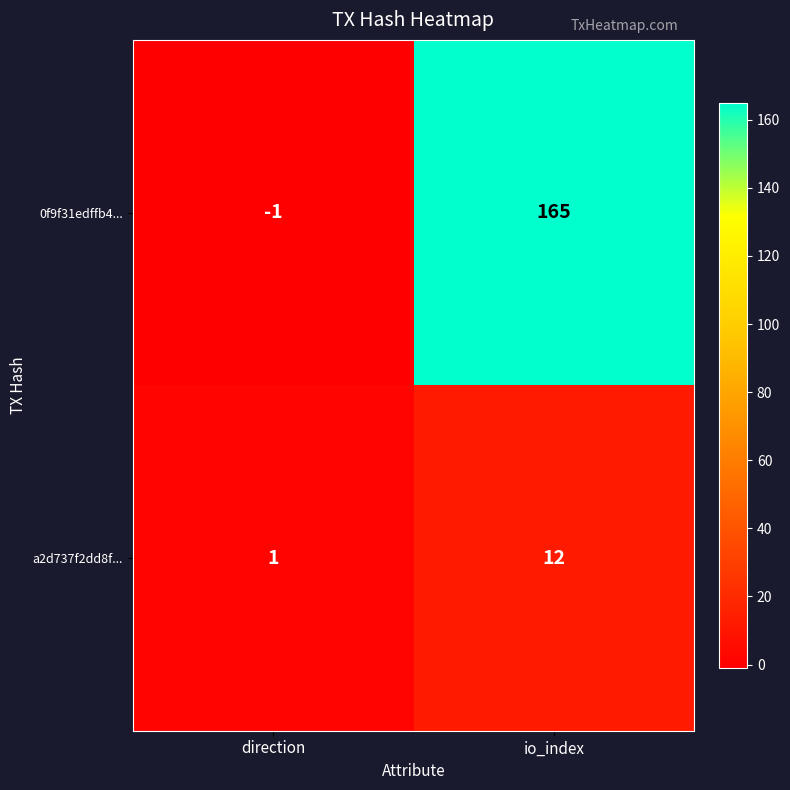

At io_index, list the series in order from largest to smallest.

0f9f31edffb4..., a2d737f2dd8f...